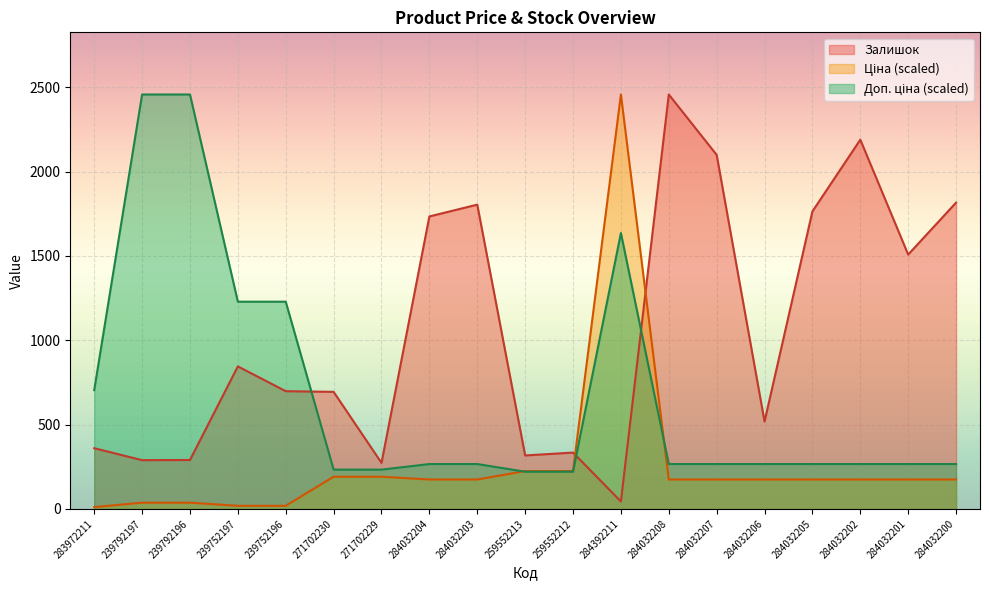

How many lines are shown in the chart?

3